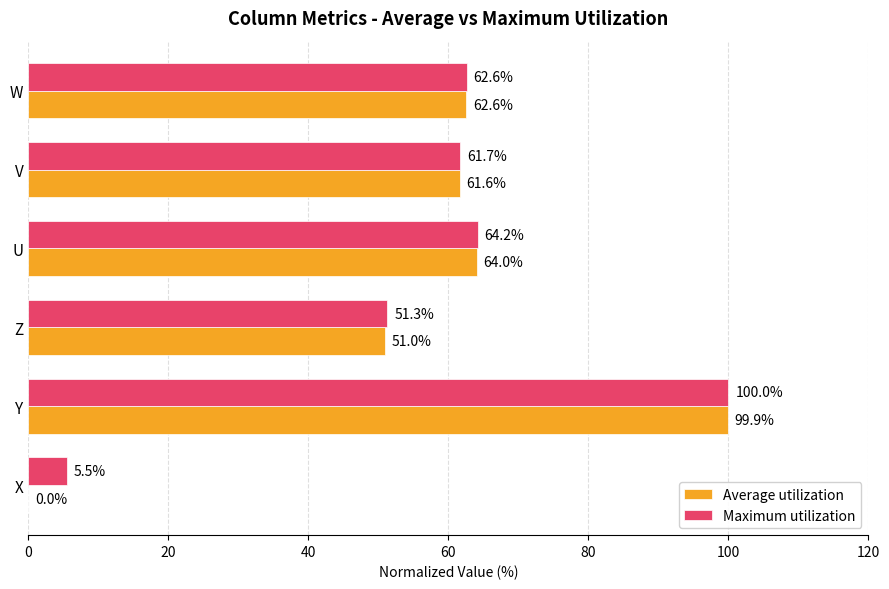

The Maximum utilization series shows 61.7 at V. True or false?

True